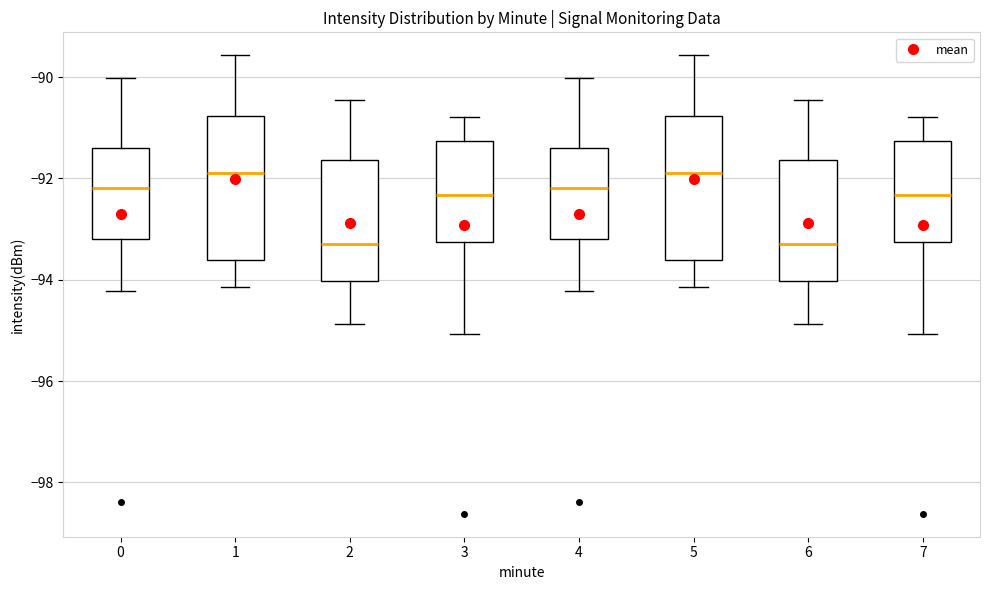

Where is the lower edge of the box at x = 4 on the y-axis? The values are not printed on the chart, so give them approximately, as read against the axis.

-93.2